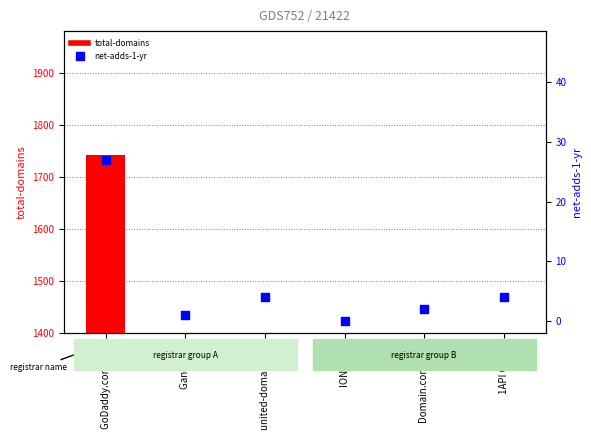

What are all the series names shown in the legend?

total-domains, net-adds-1-yr